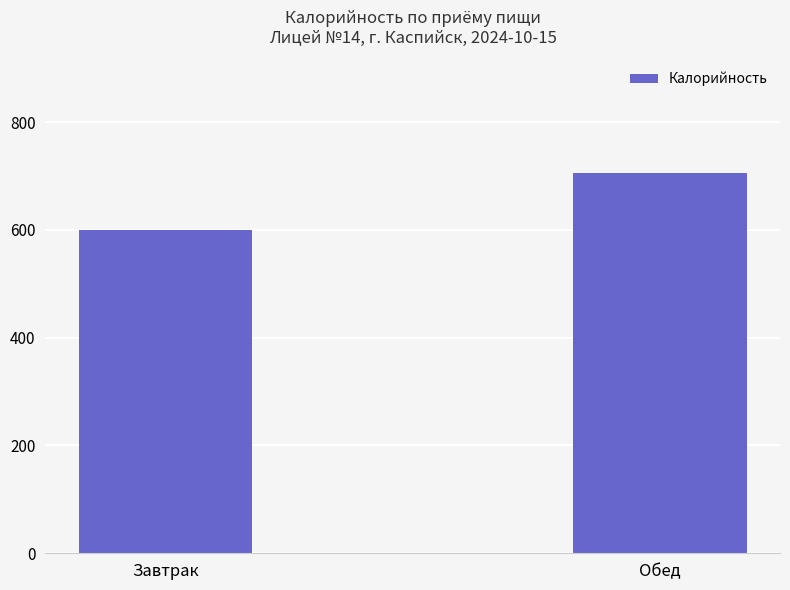

The chart shows a value of 599 at Завтрак. True or false?

True